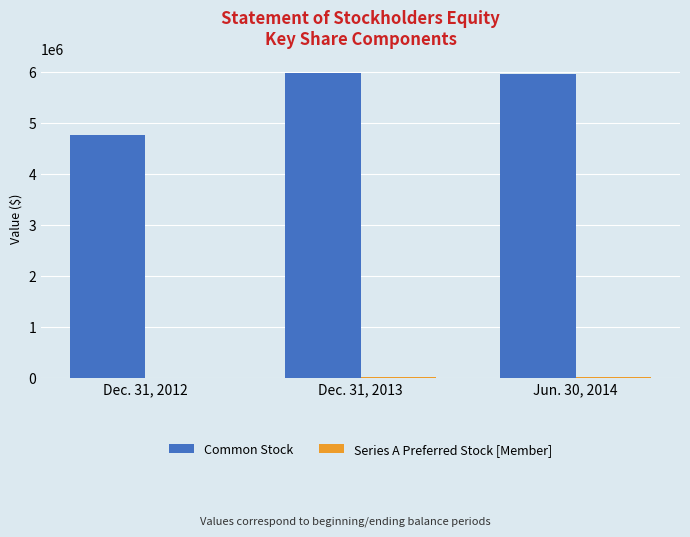

Count the number of data series in this chart.

2